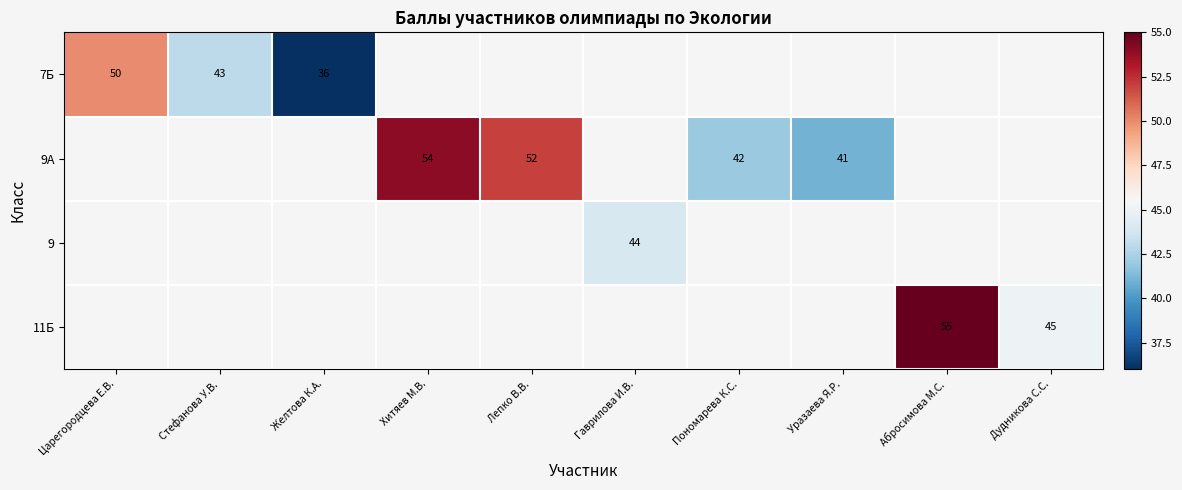

Is it true that 7Б equals 70 at Стефанова У.В.?

False